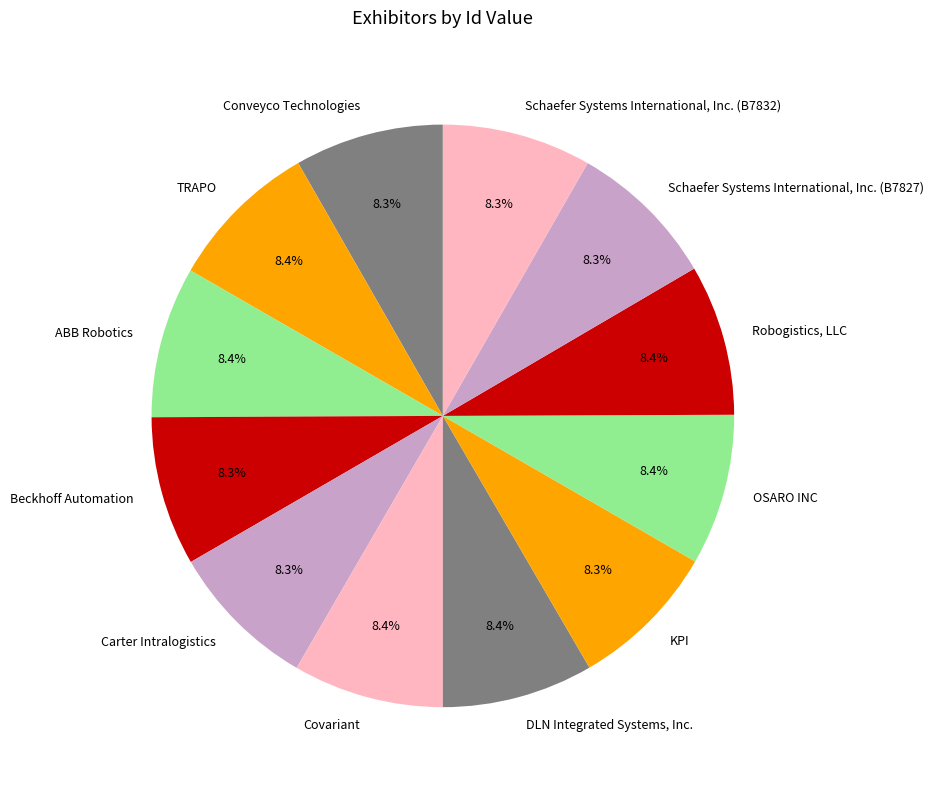

Combined, what portion of the pie is KPI and Schaefer Systems International, Inc. (B7832)?

16.6%